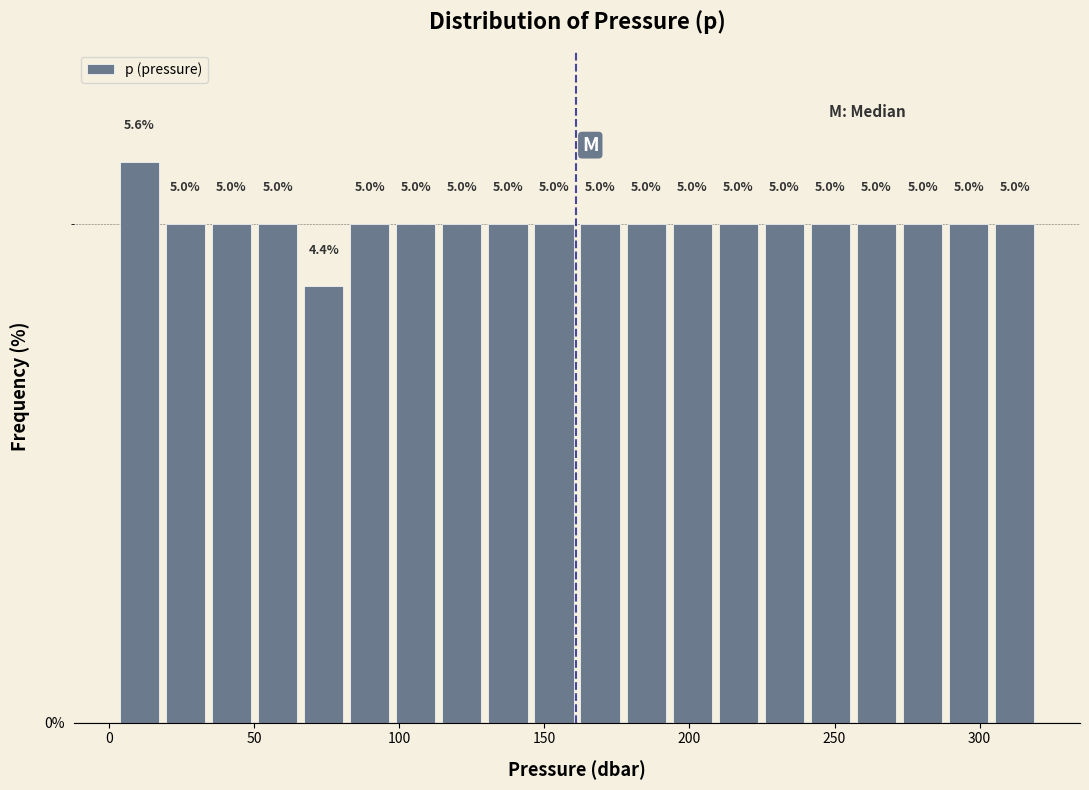

Read against the x-axis, roughly where is the centre of the tallest bar?

10